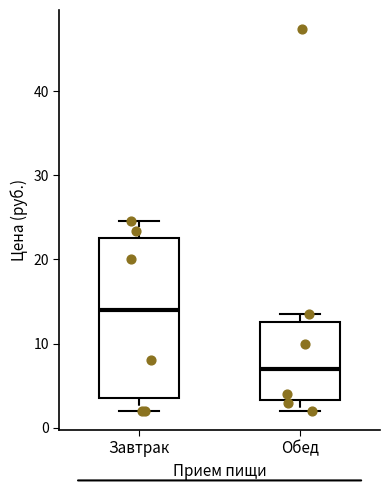

Comparing the boxes themselves (not the whiskers), which one is the tallest?

Завтрак